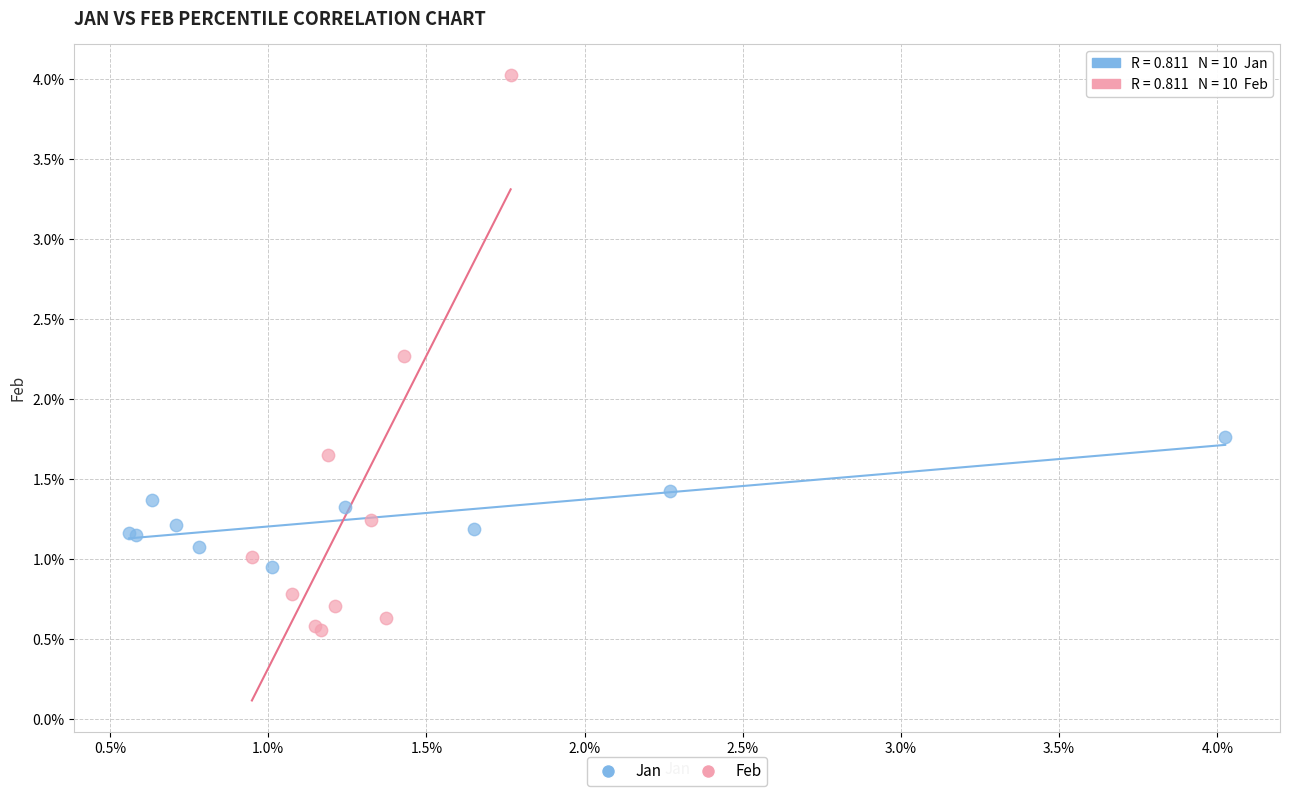

What are all the series names shown in the legend?

Jan, Feb